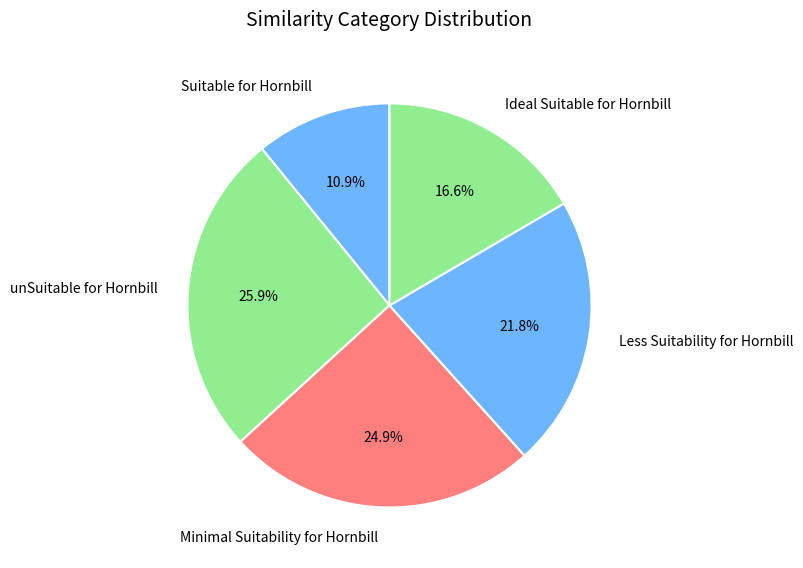

Which category has the biggest portion of the pie?

unSuitable for Hornbill